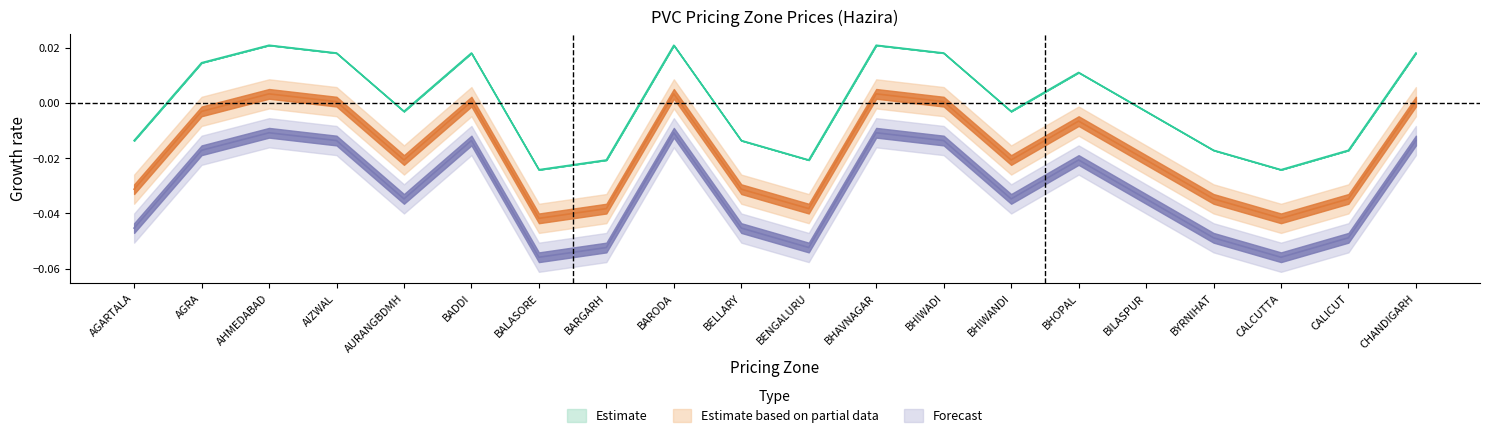

At which label does Estimate first exceed 0?

AGRA